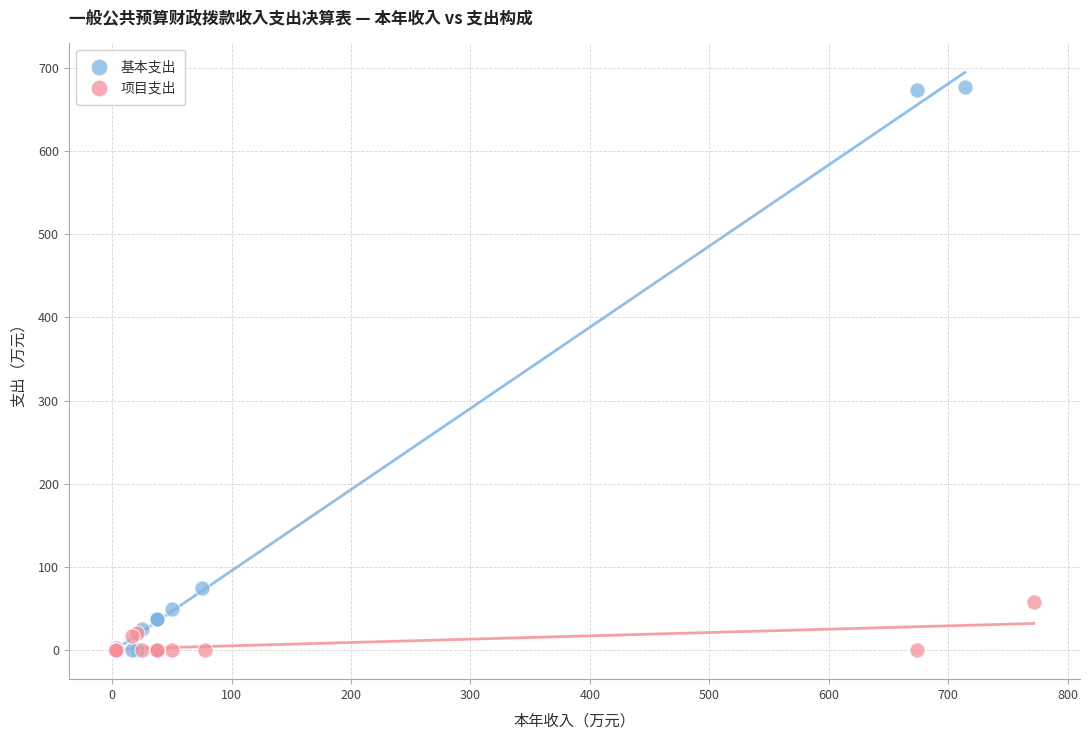

Which series reaches the maximum Y coordinate?

基本支出